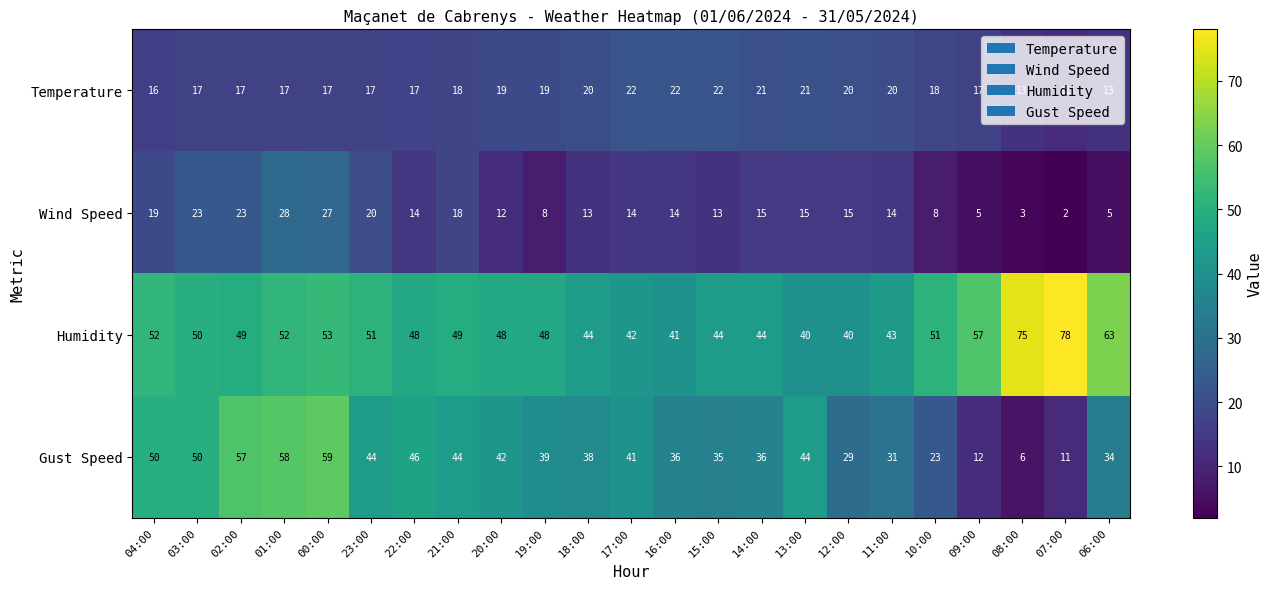

At which label does Humidity first exceed 49?

04:00